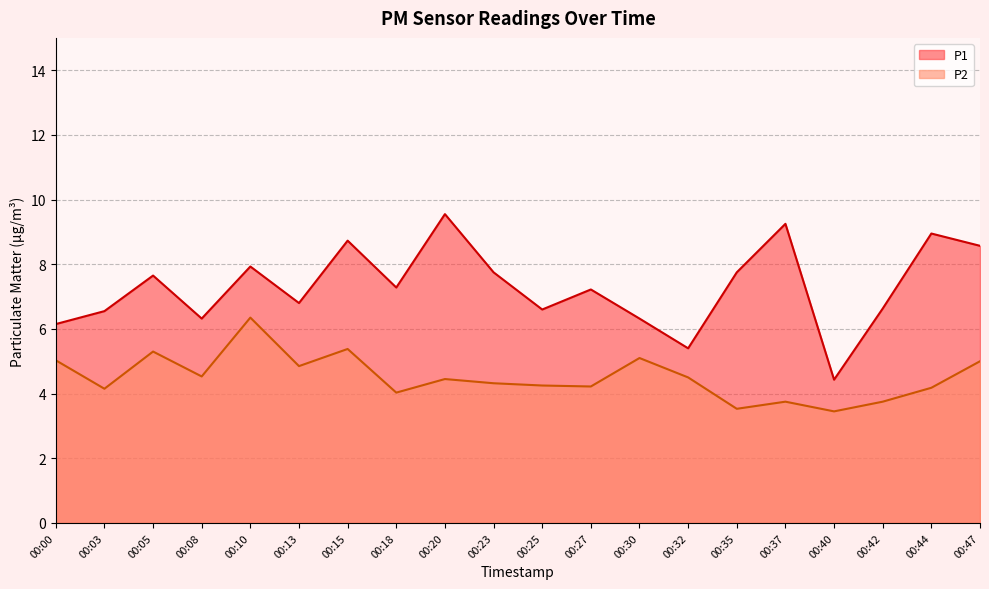

What is the value of the P1 point at the 15th from the left?

7.8